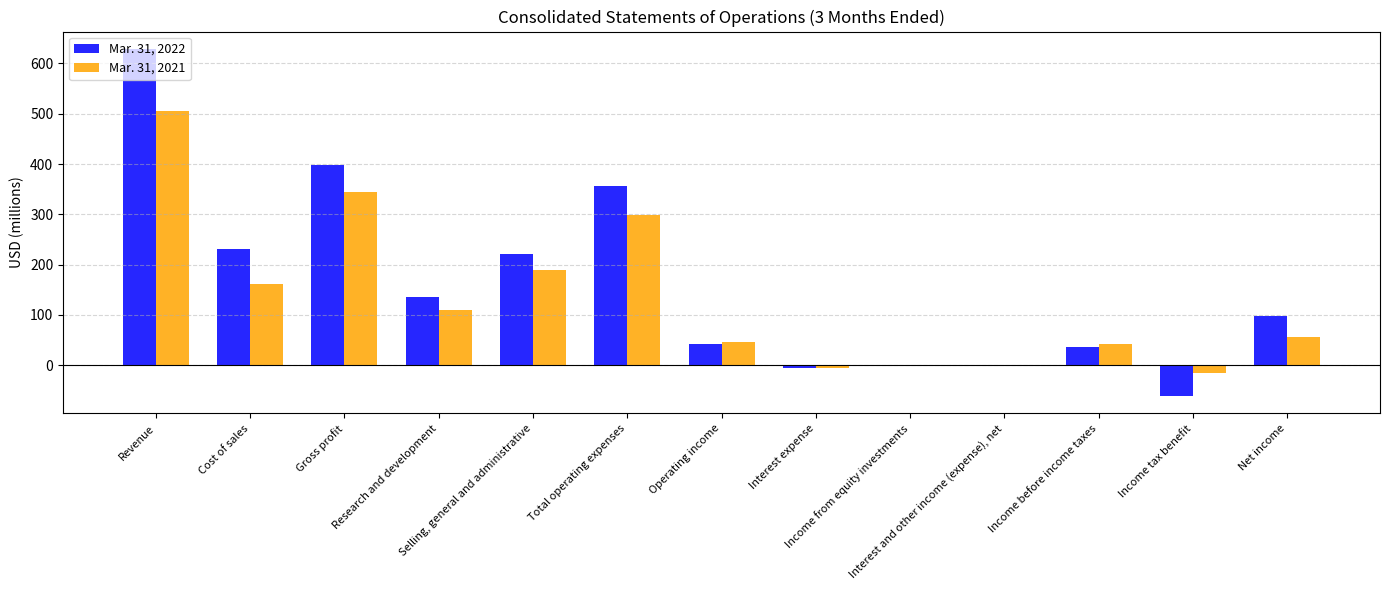

What is the sum of all Mar. 31, 2022 values?

2079.5